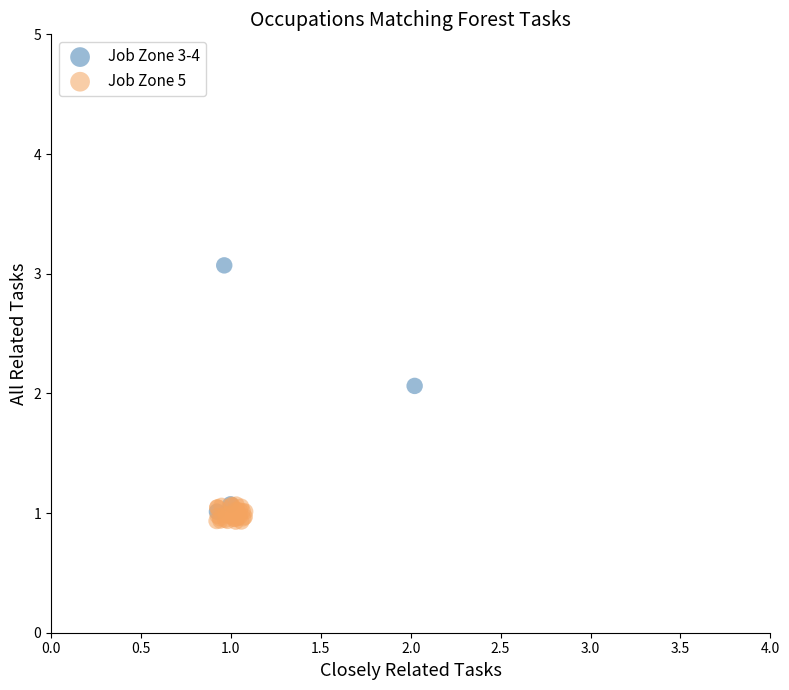

Which series has the widest spread of Y values?

Job Zone 3-4